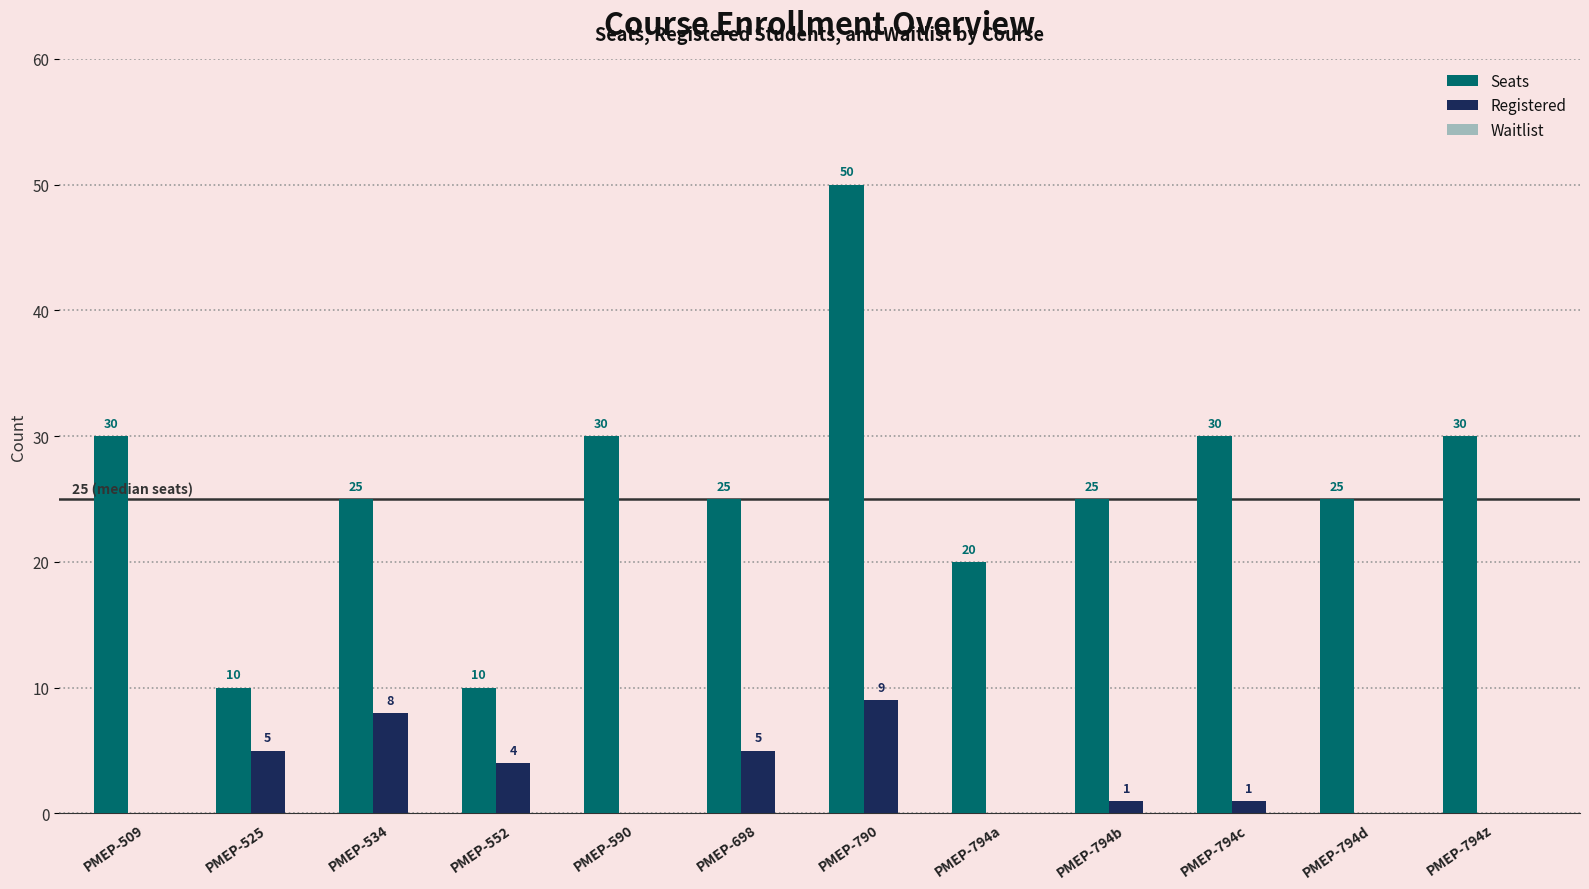

What is the sum of the Seats values at PMEP-534 and PMEP-794z?

55